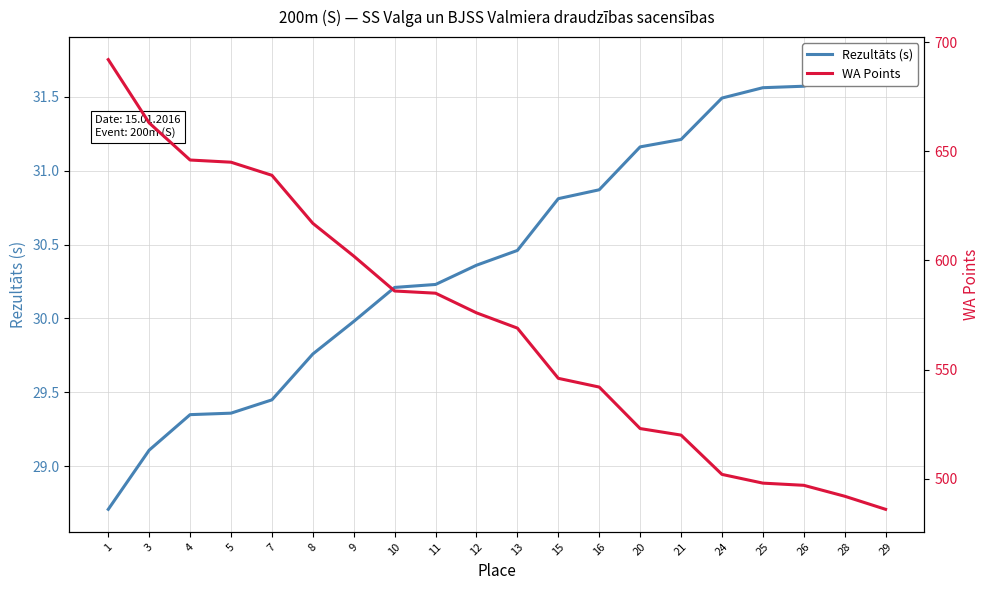

How many values in the WA Points series are below 576?

10